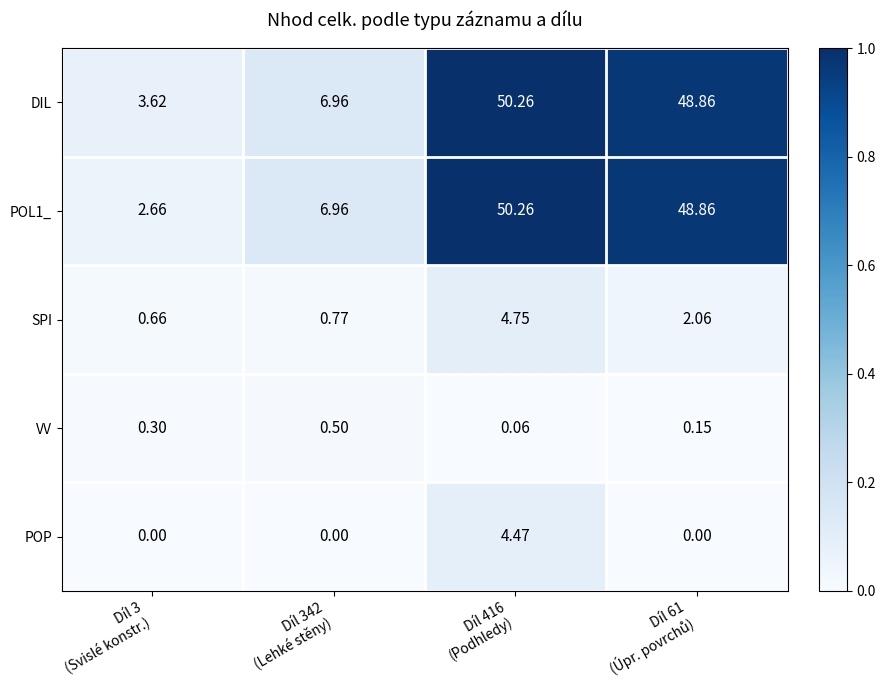

Which series has the largest total across all categories?

DIL